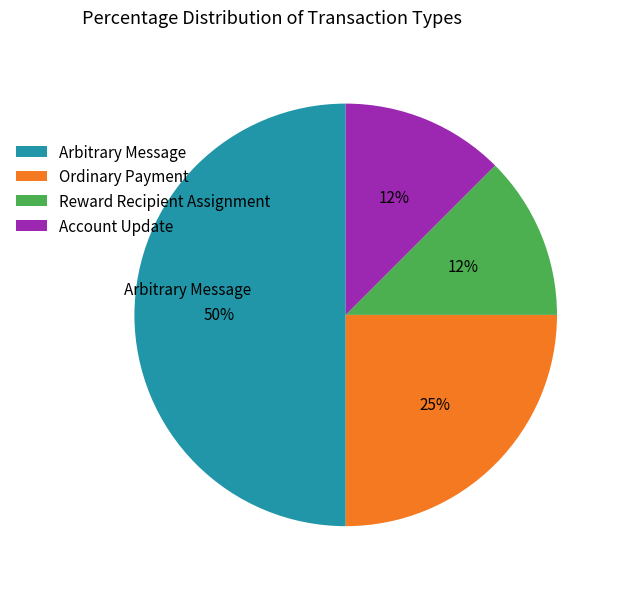

True or false: Ordinary Payment accounts for 16% of the total.

False